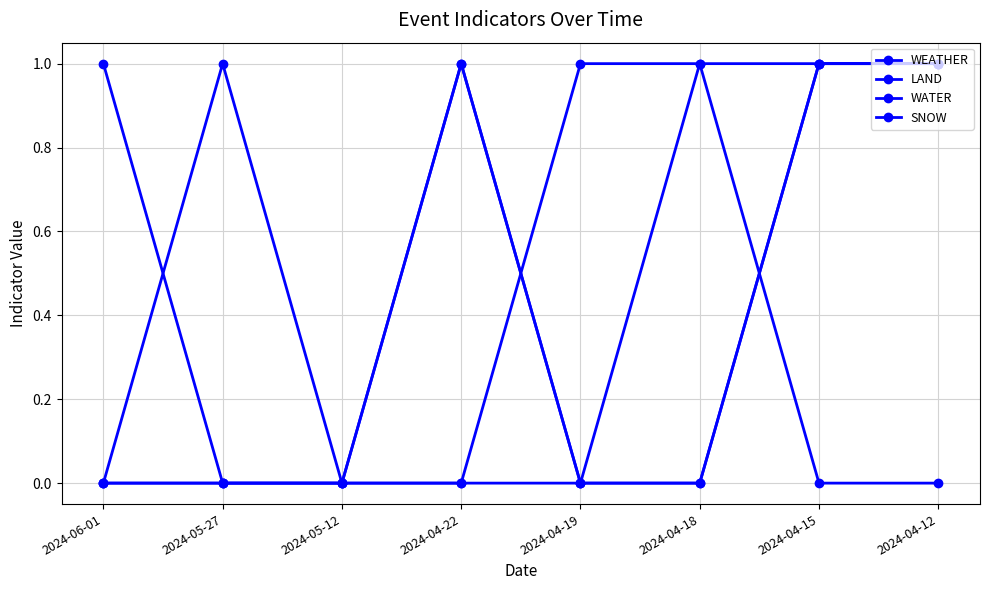

At how many categories does at least one series exceed 0?

7